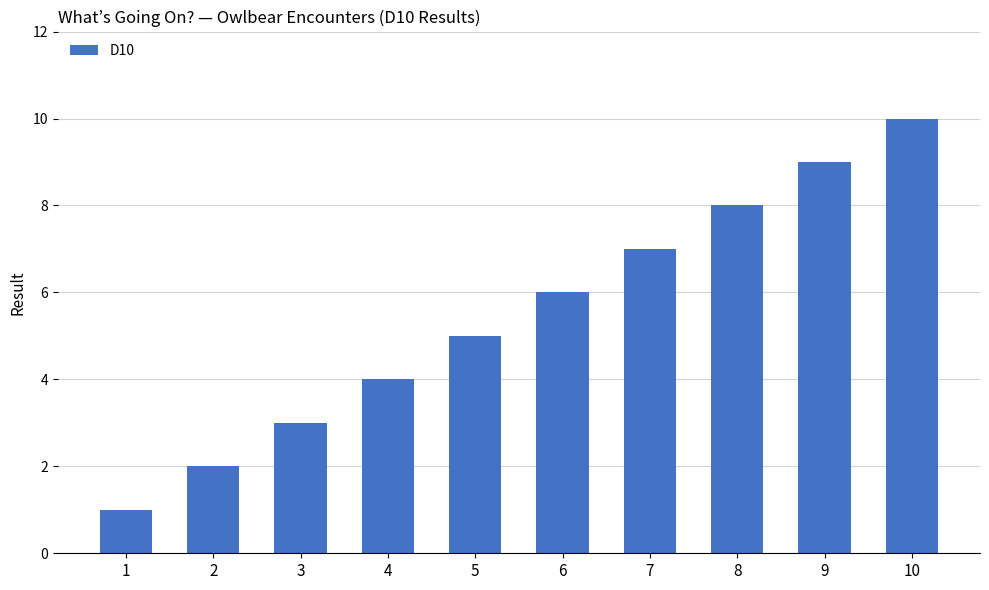

The chart shows a value of 2 at 2. True or false?

True